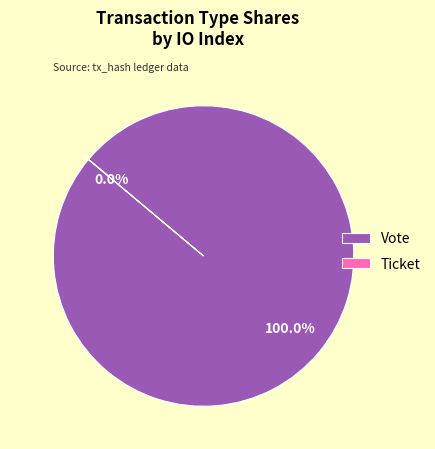

True or false: Vote accounts for 99% of the total.

False